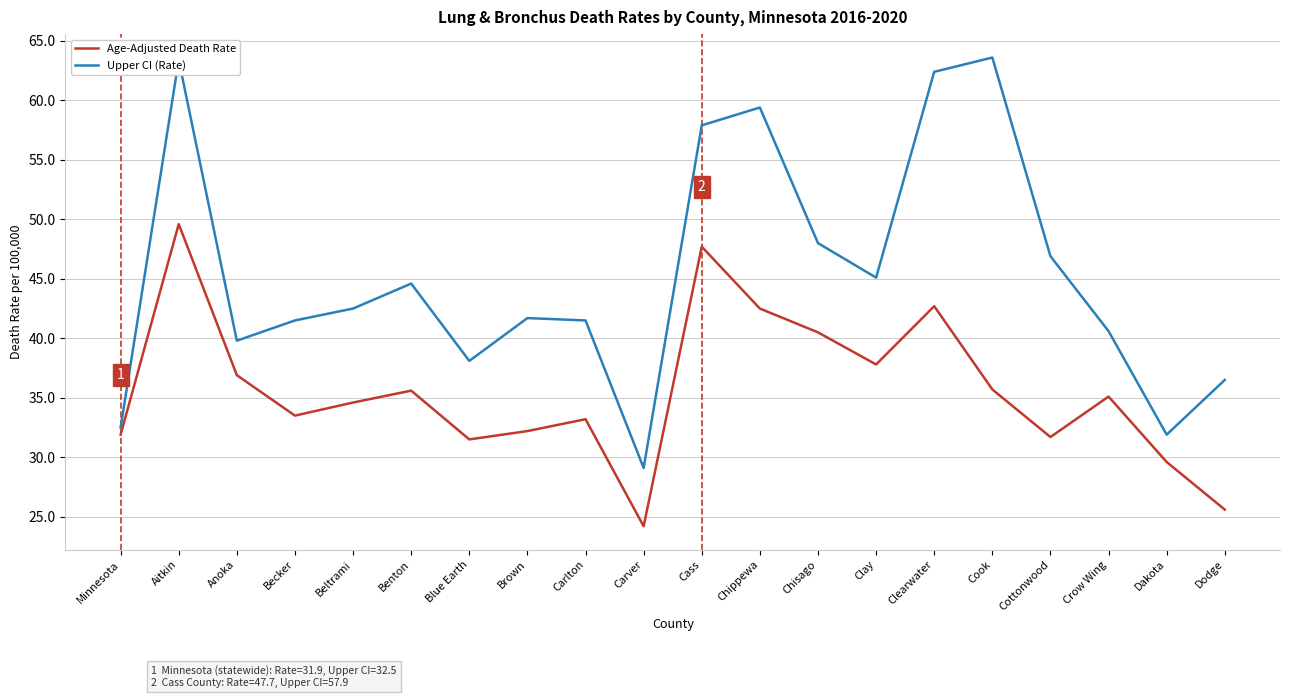

At Minnesota, list the series in order from smallest to largest.

Age-Adjusted Death Rate, Upper CI (Rate)